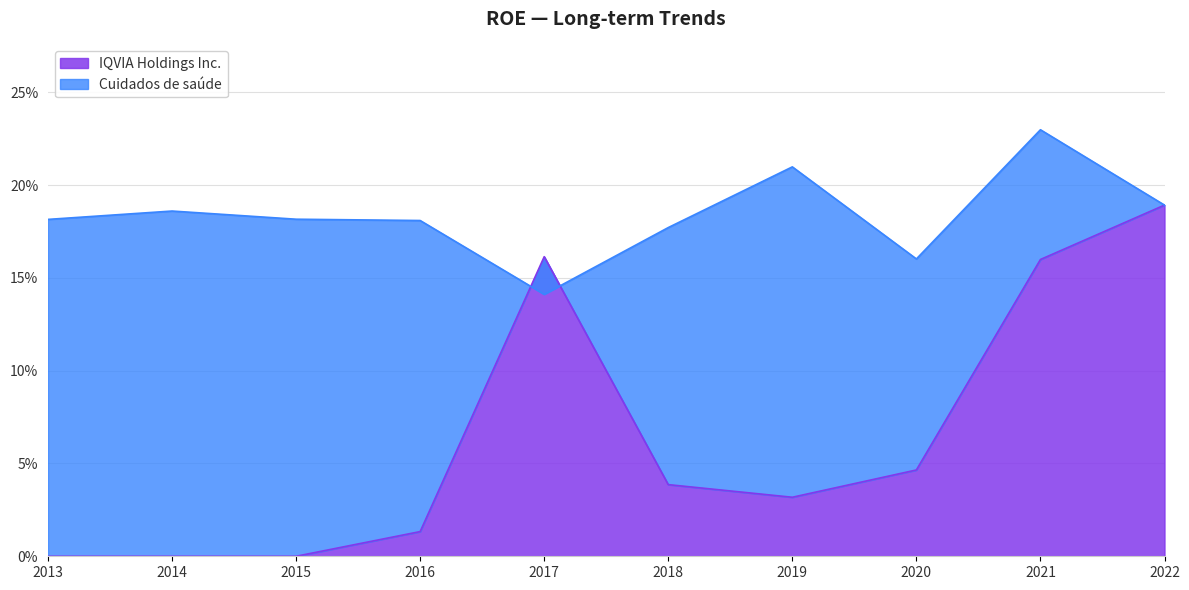

Is it true that Cuidados de saúde equals 0.2 at 2018?

False